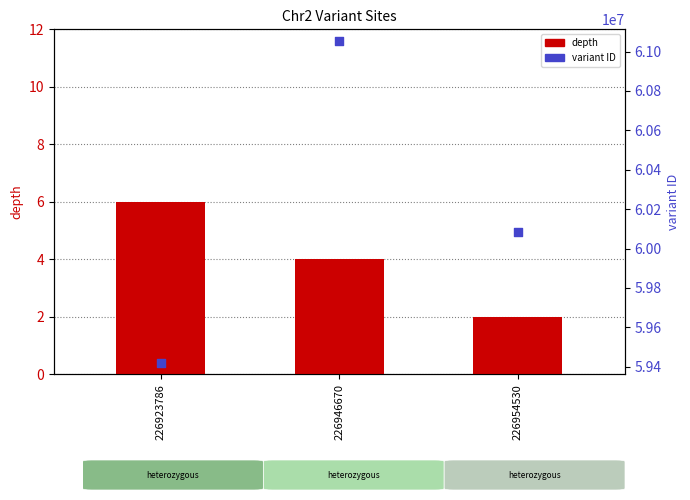

What are all the series names shown in the legend?

depth, variant ID